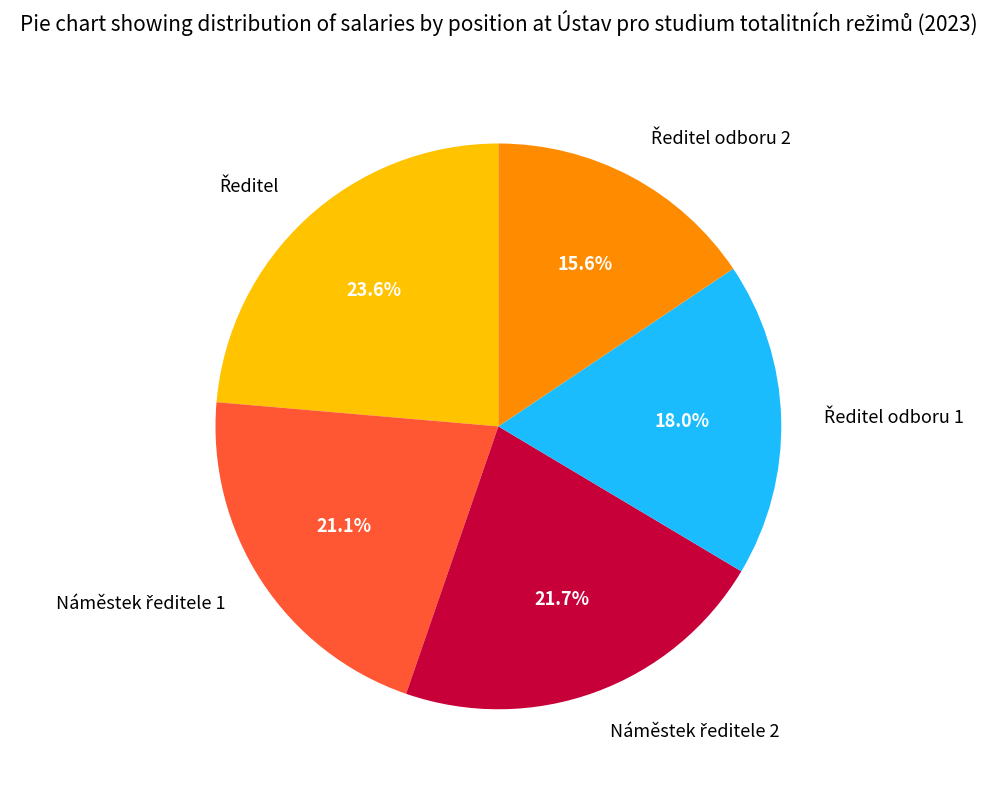

Is there any slice that represents more than half of the pie?

No